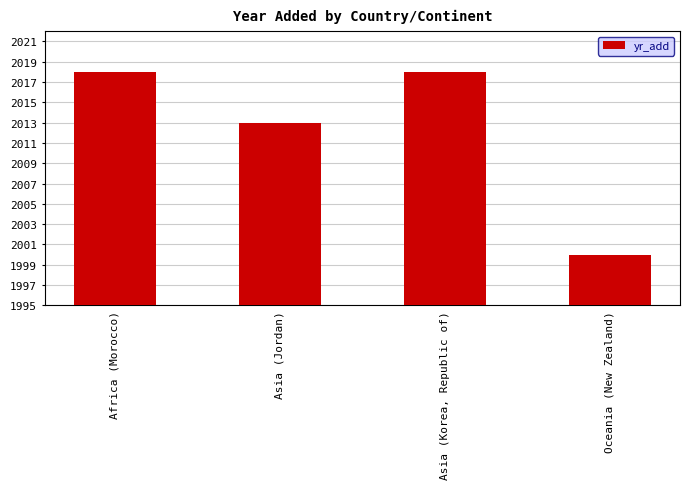

Where is the data nearest to the value 2009?

Asia (Jordan)